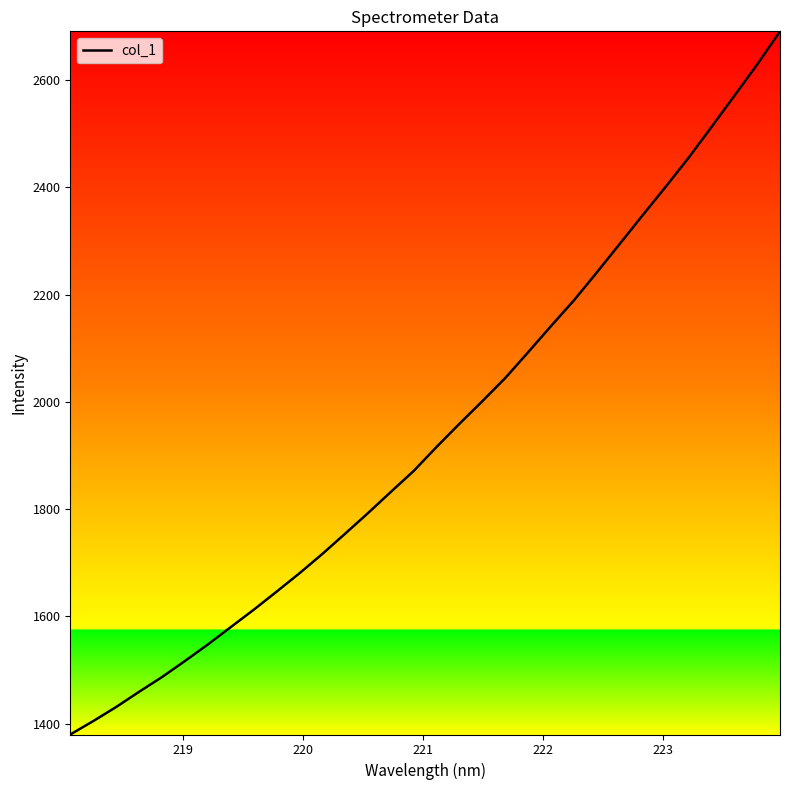

What is the greatest value displayed?

2690.8